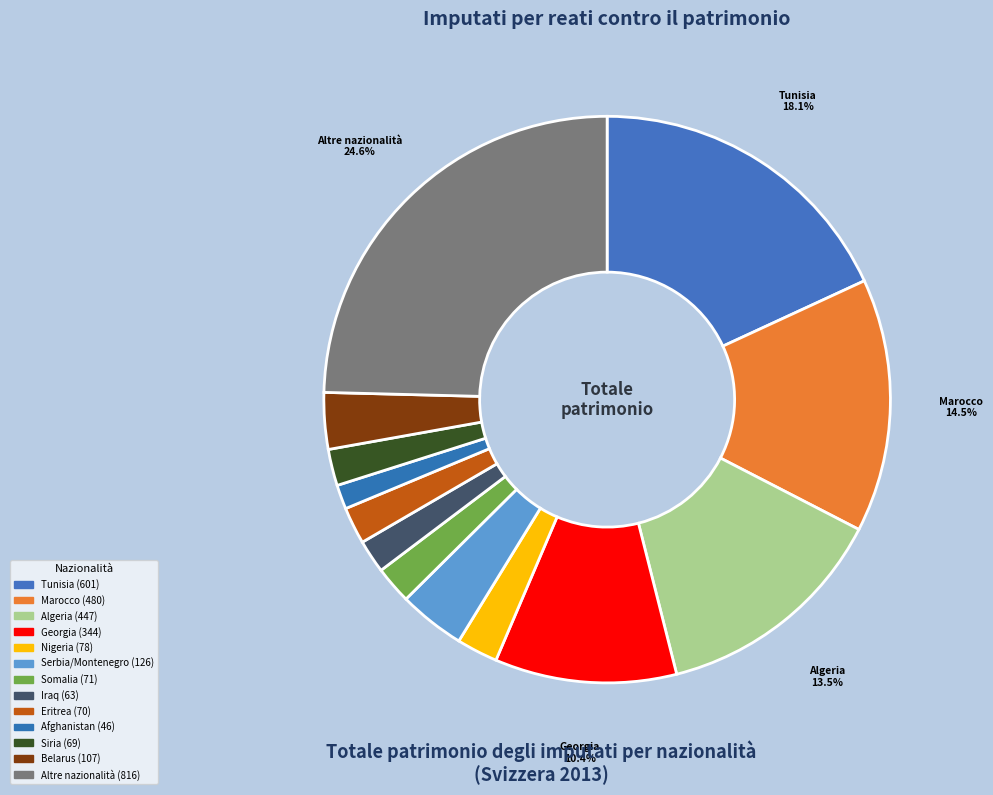

To the nearest percent, what is the difference between the largest and smallest slice percentages?

23%